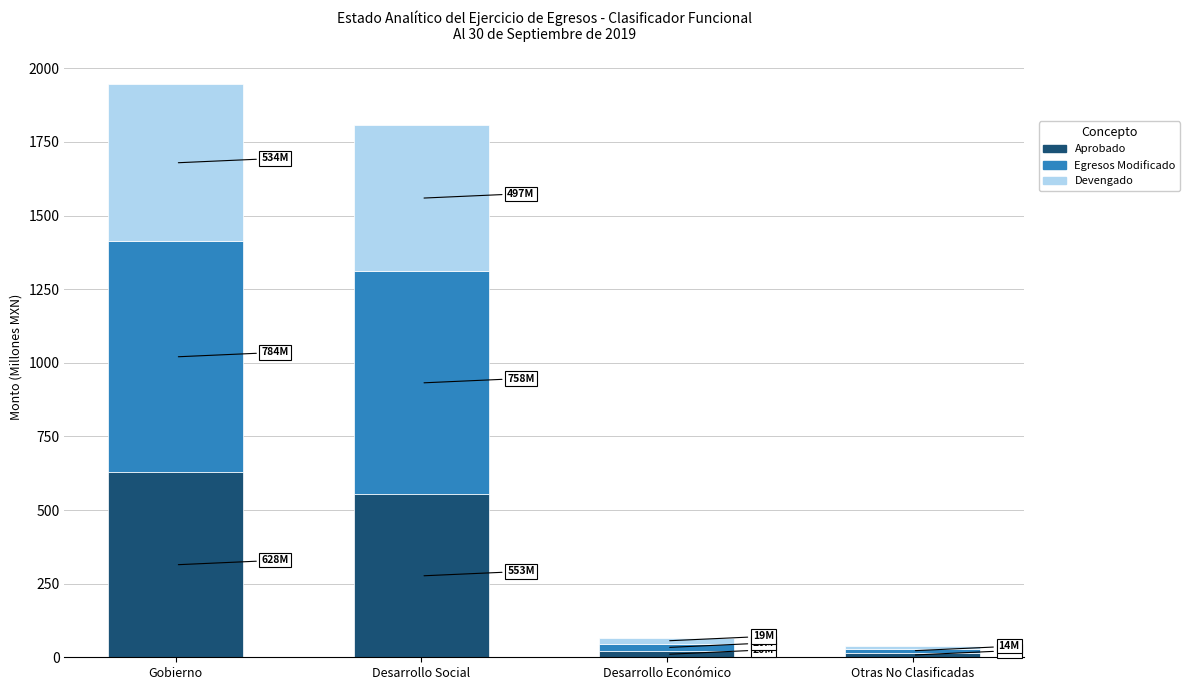

What is the total value across all series at Desarrollo Social?

1807.5